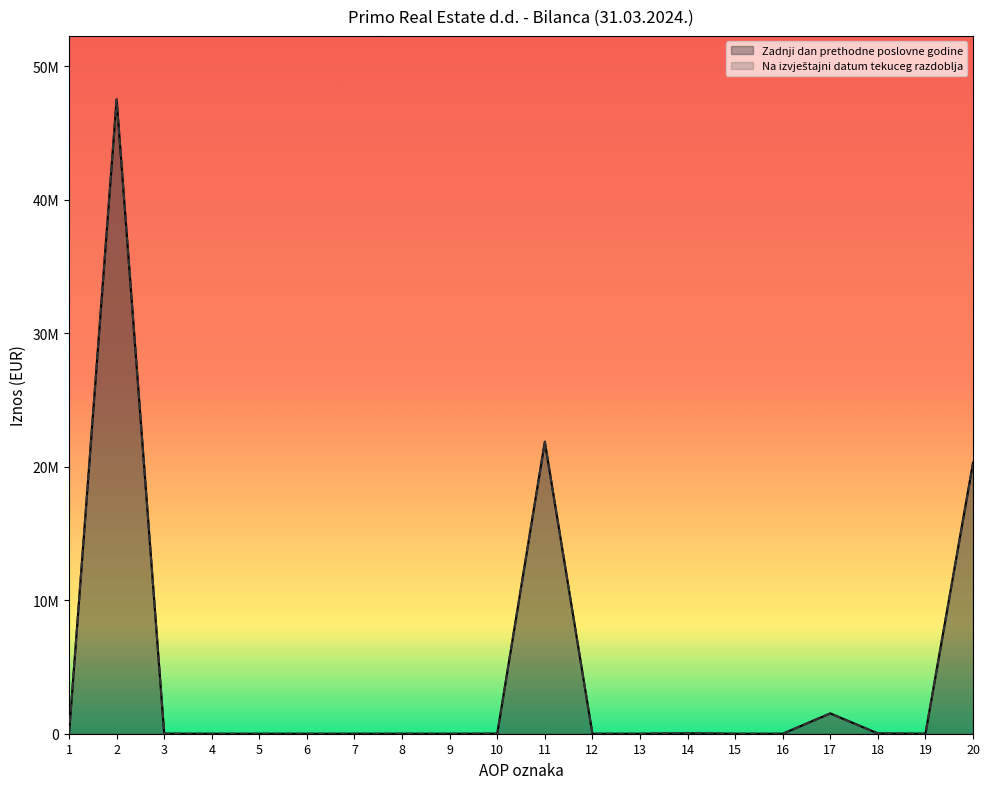

Is it true that Na izvještajni datum tekuceg razdoblja equals 0 at 19?

True